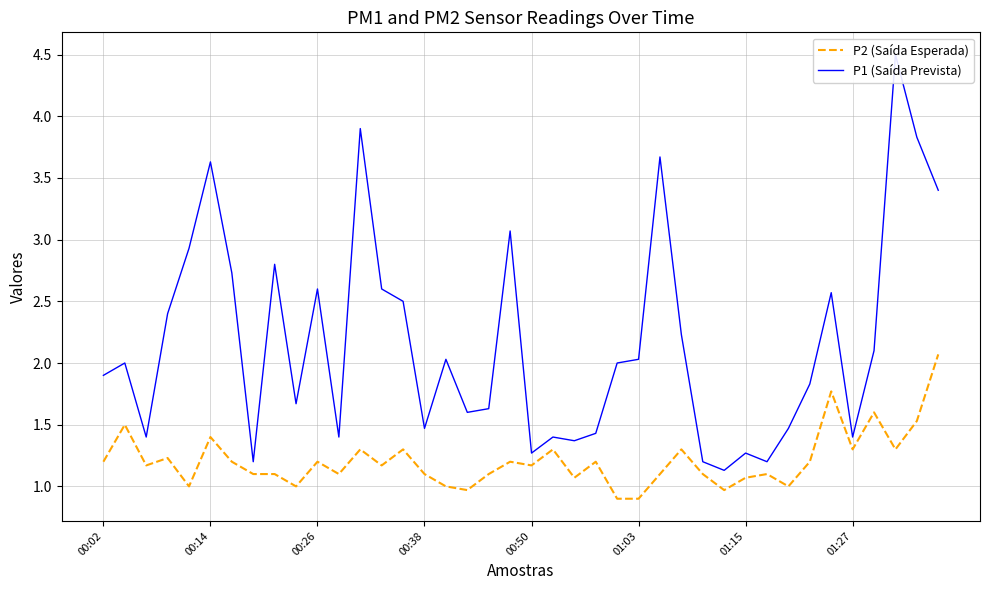

What is the lowest value of the P2 (Saída Esperada) series?

0.9